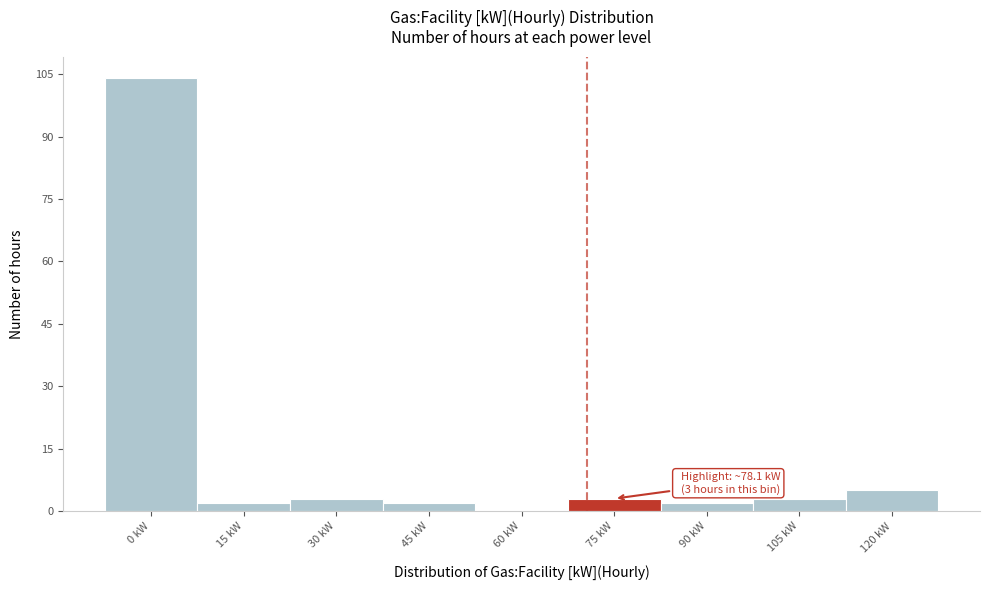

Reading right to left, extract all data points from this chart.

120 kW=5	105 kW=3	90 kW=2	75 kW=3	60 kW=0	45 kW=2	30 kW=3	15 kW=2	0 kW=104